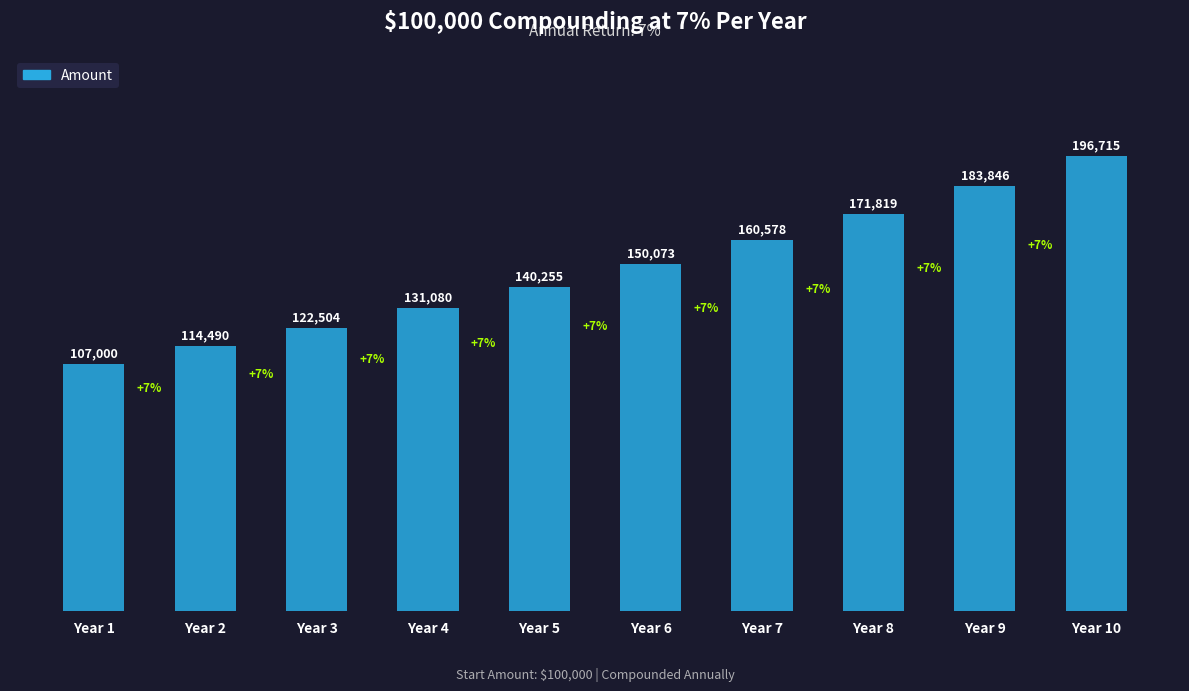

How many bars are there in total?

10